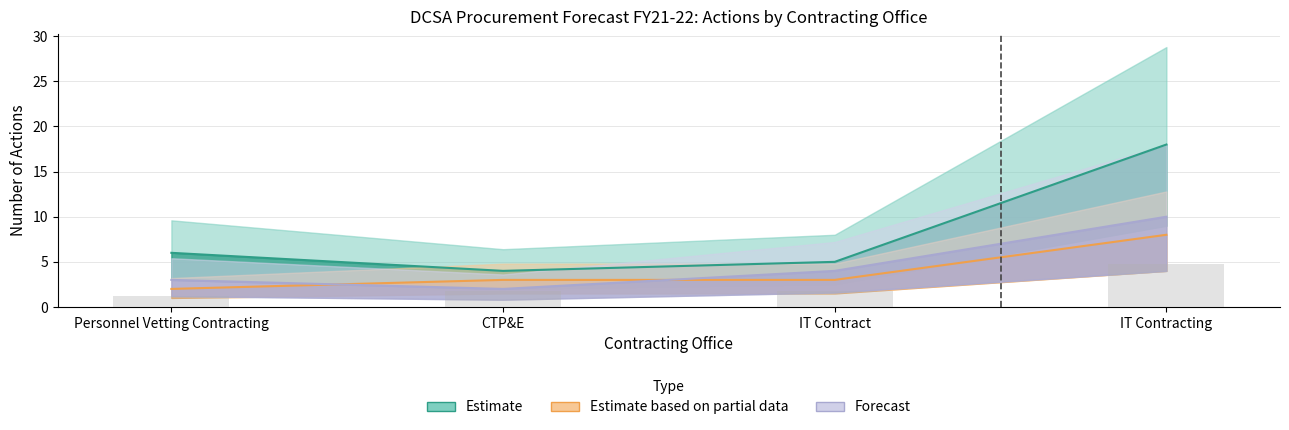

How many bars are there in each group?

3